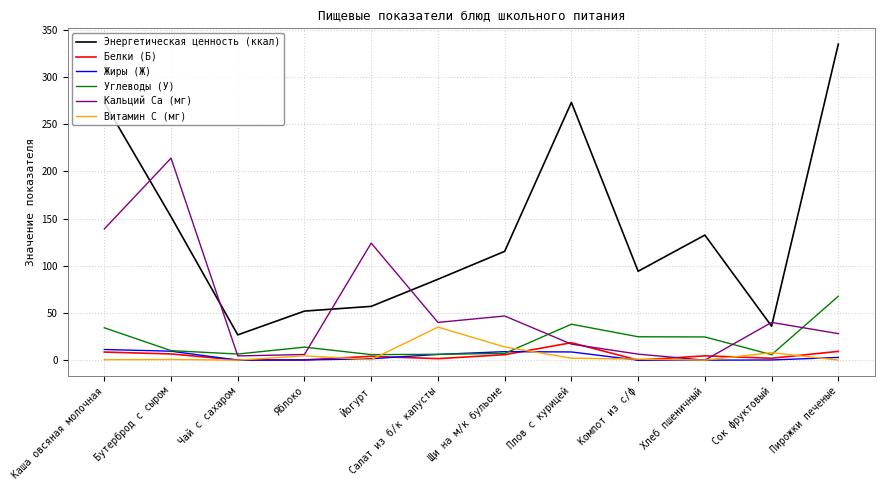

What is the difference between the Кальций Ca (мг) values at Яблоко and Хлеб пшеничный?

6.0